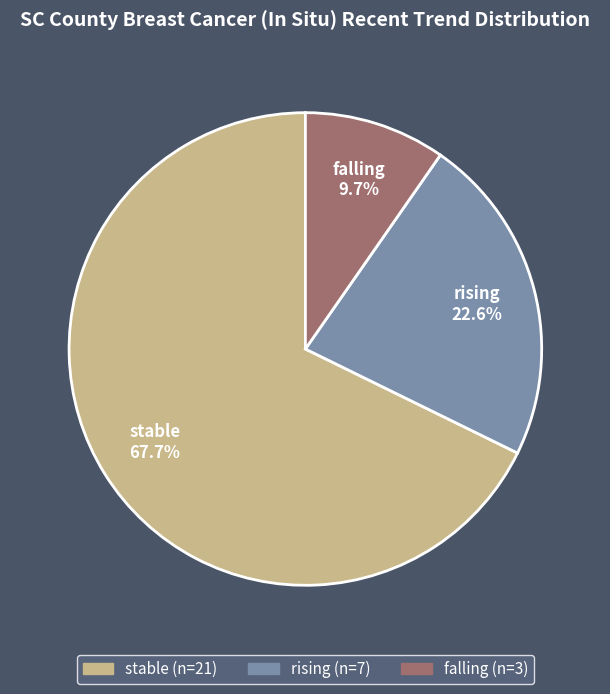

What percentage is the rising slice, to the nearest percent?

23%